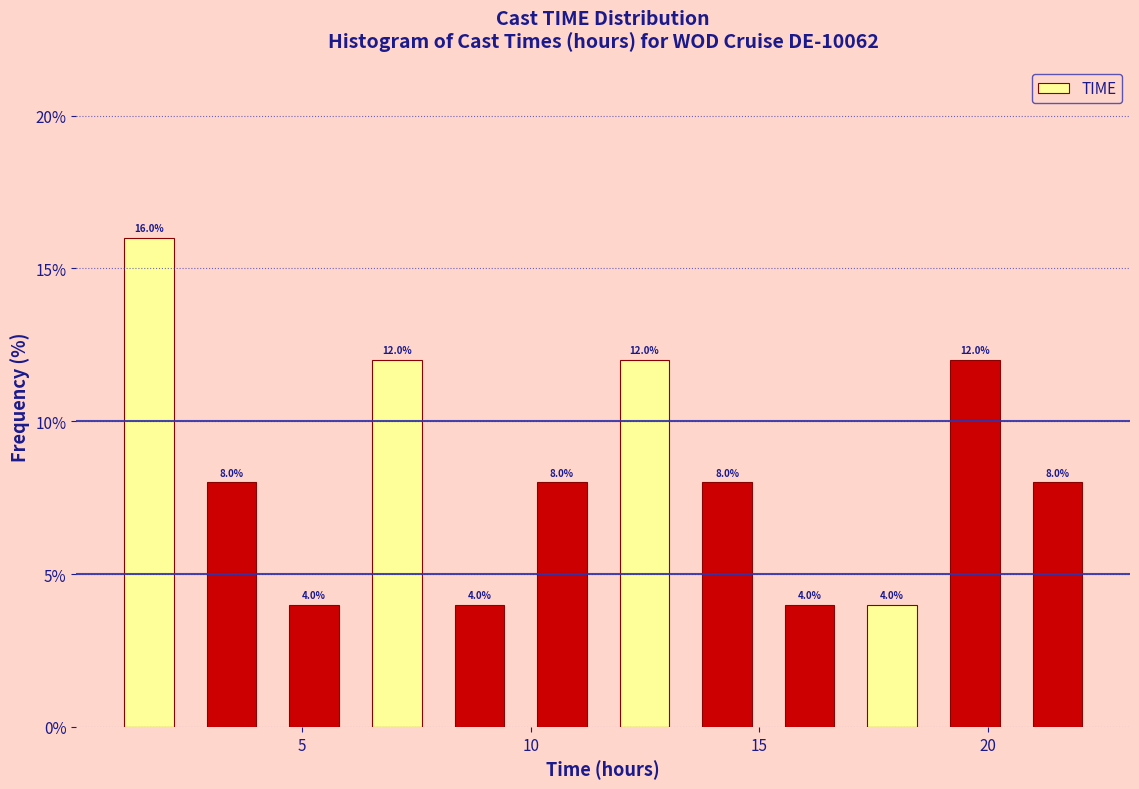

Read against the x-axis, roughly where is the centre of the tallest bar?

1.5